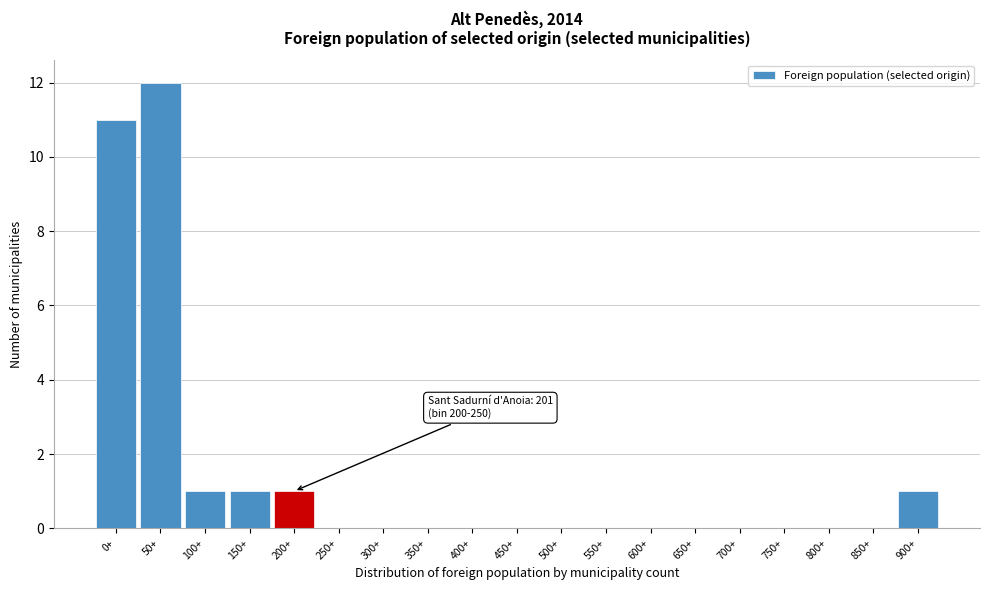

Reading right to left, transcribe all the data shown in this chart.

900+=1	850+=0	800+=0	750+=0	700+=0	650+=0	600+=0	550+=0	500+=0	450+=0	400+=0	350+=0	300+=0	250+=0	200+=1	150+=1	100+=1	50+=12	0+=11